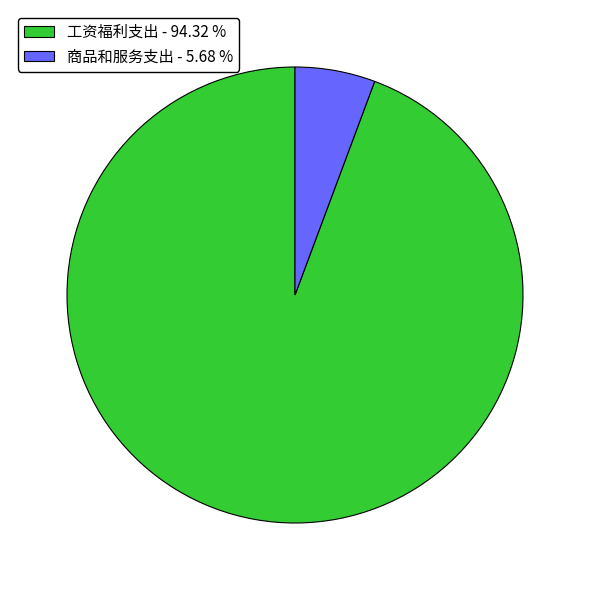

Is there any slice that represents more than half of the pie?

Yes